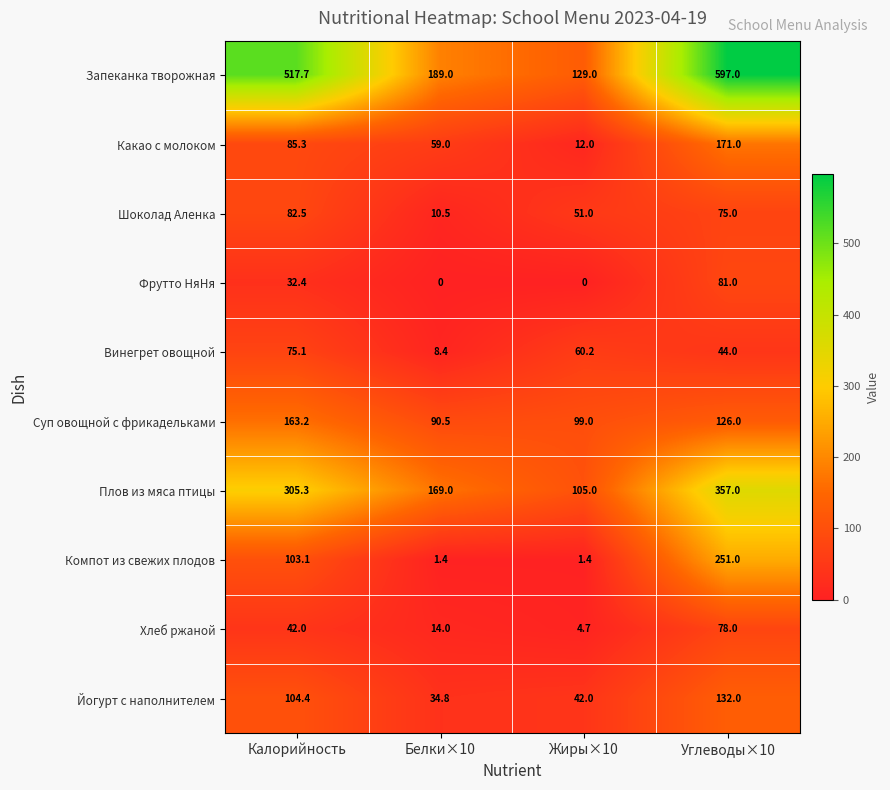

Which series has the largest range (max minus min)?

Запеканка творожная